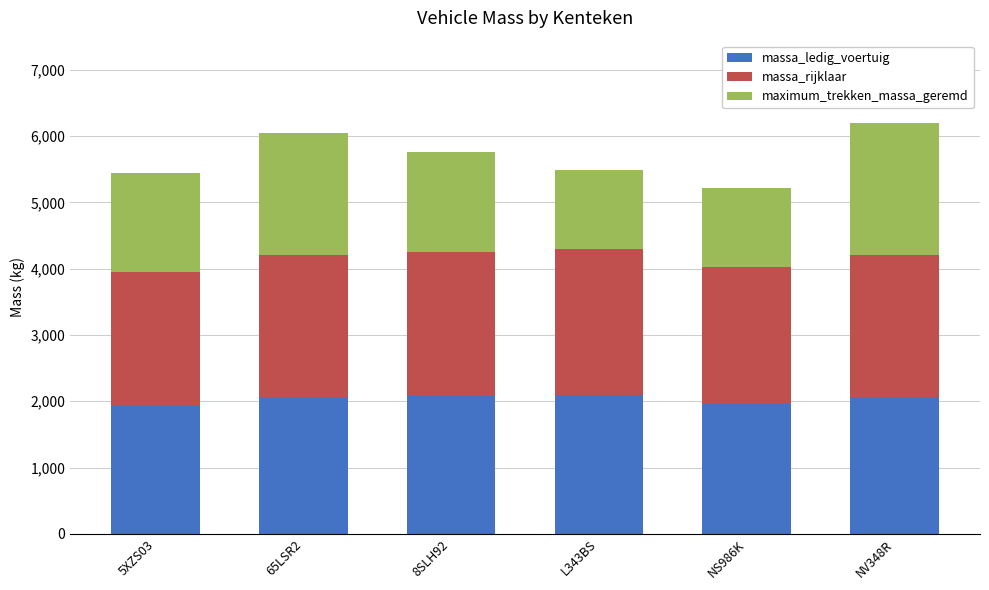

What is the minimum value for massa_ledig_voertuig?

1925